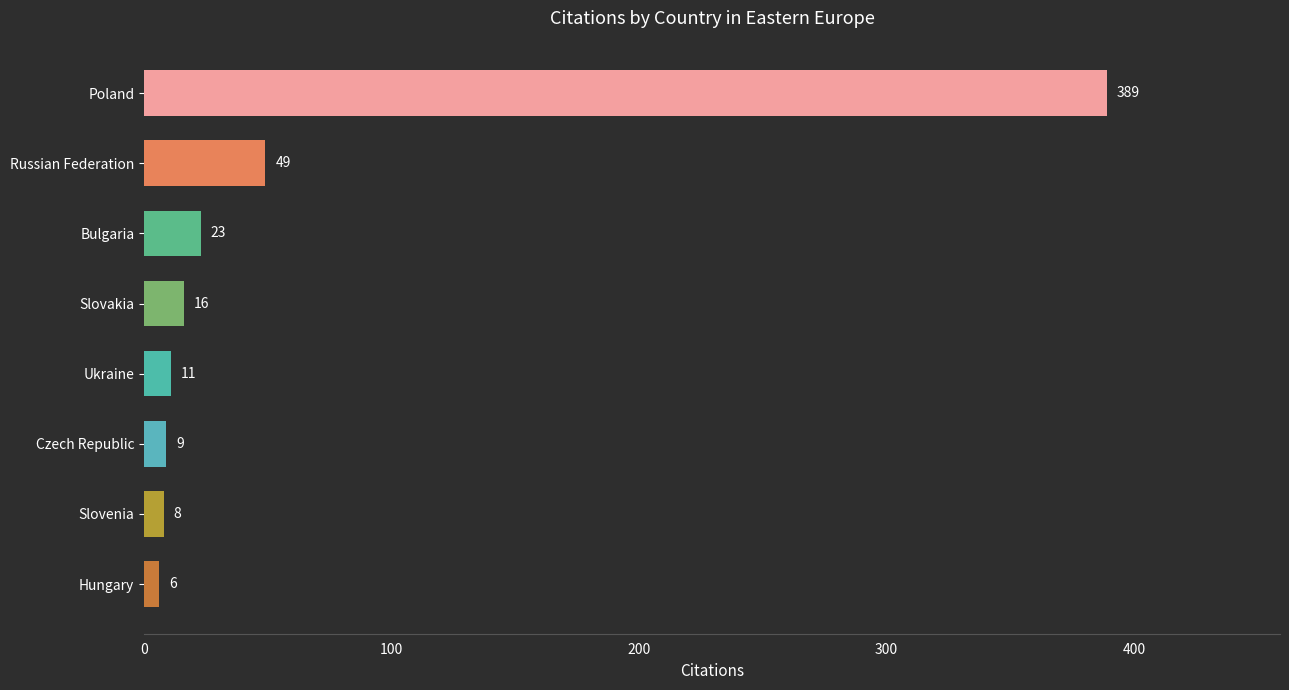

Reading bottom to top, list all the values displayed in this chart.

6	8	9	11	16	23	49	389